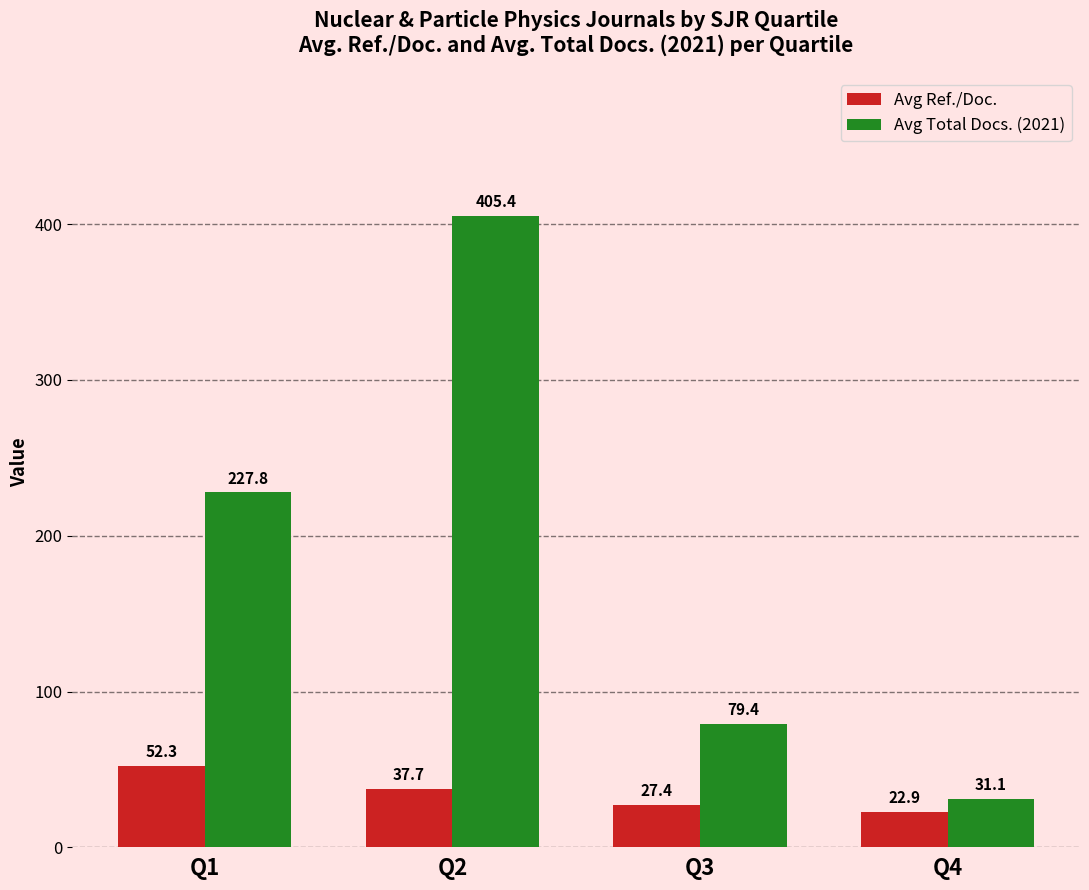

What is the minimum value for Avg Ref./Doc.?

22.9